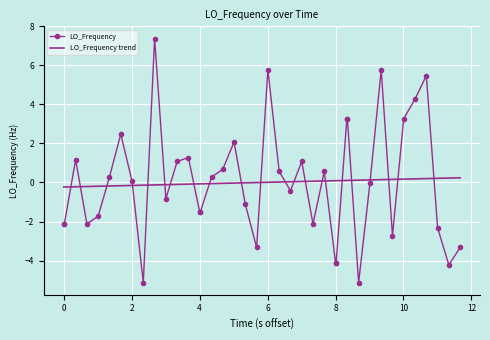

What is the minimum value shown in the chart?

-5.1